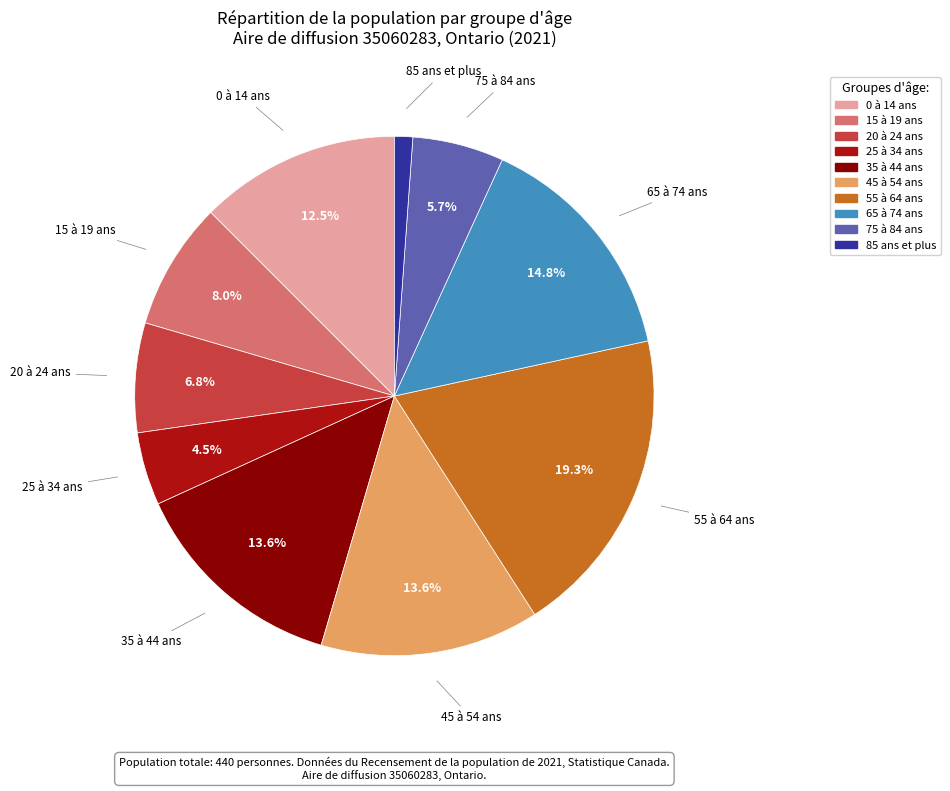

Is the sum of 15 à 19 ans and 55 à 64 ans greater than half?

No